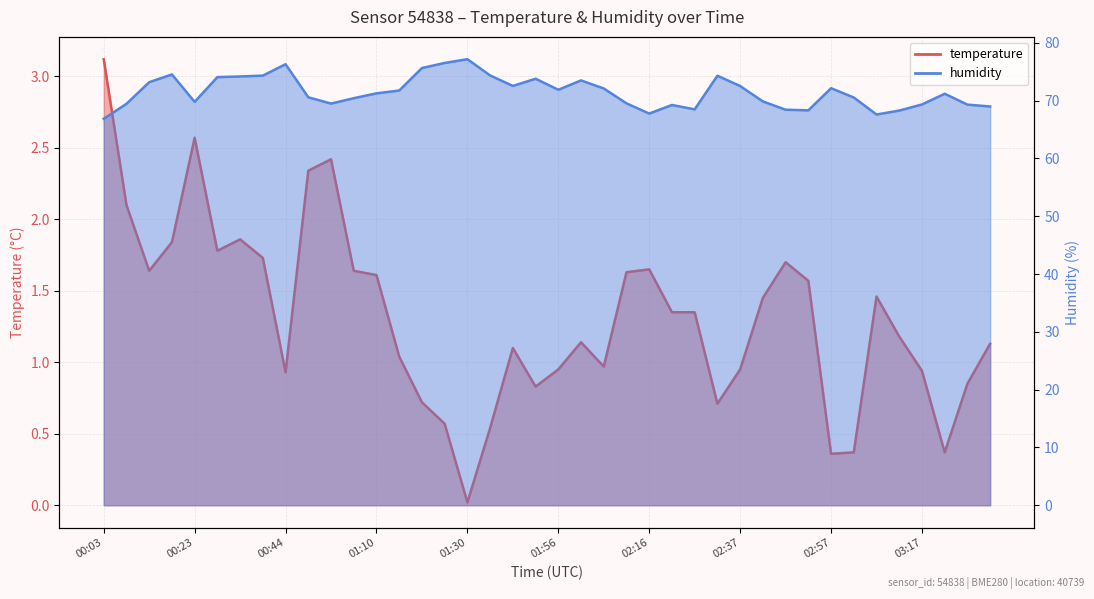

What is the difference between the maximum and minimum values in the humidity series?

10.3